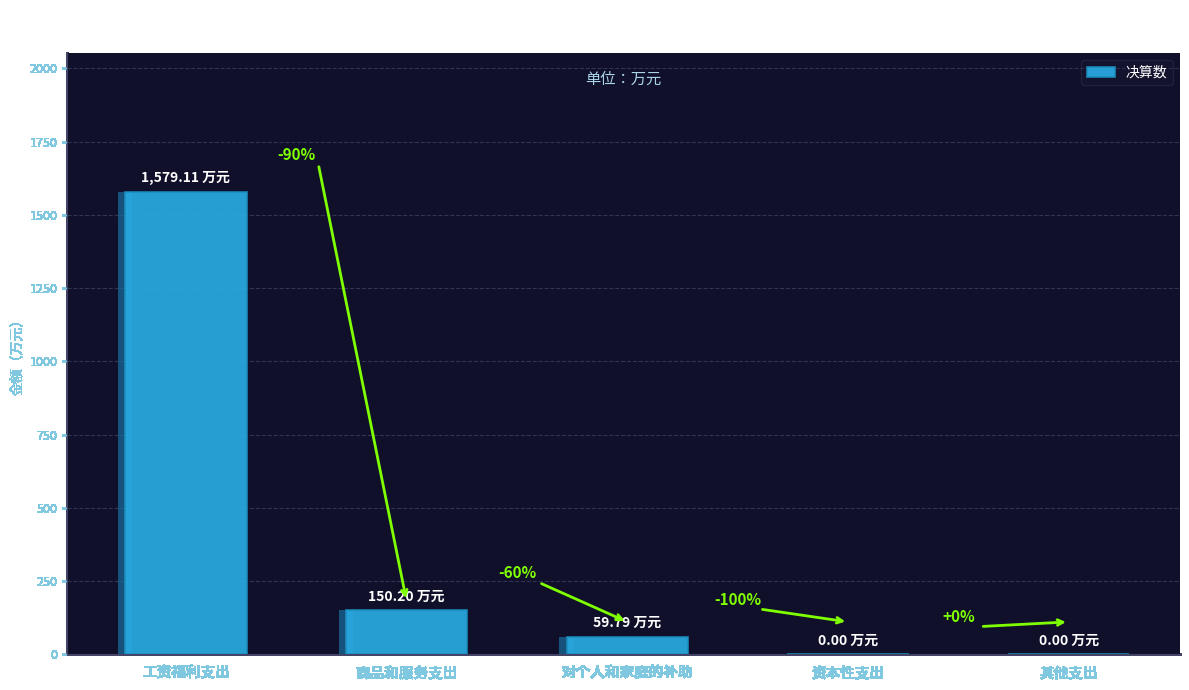

Is it true that the value at 商品和服务支出 is 246.4?

False